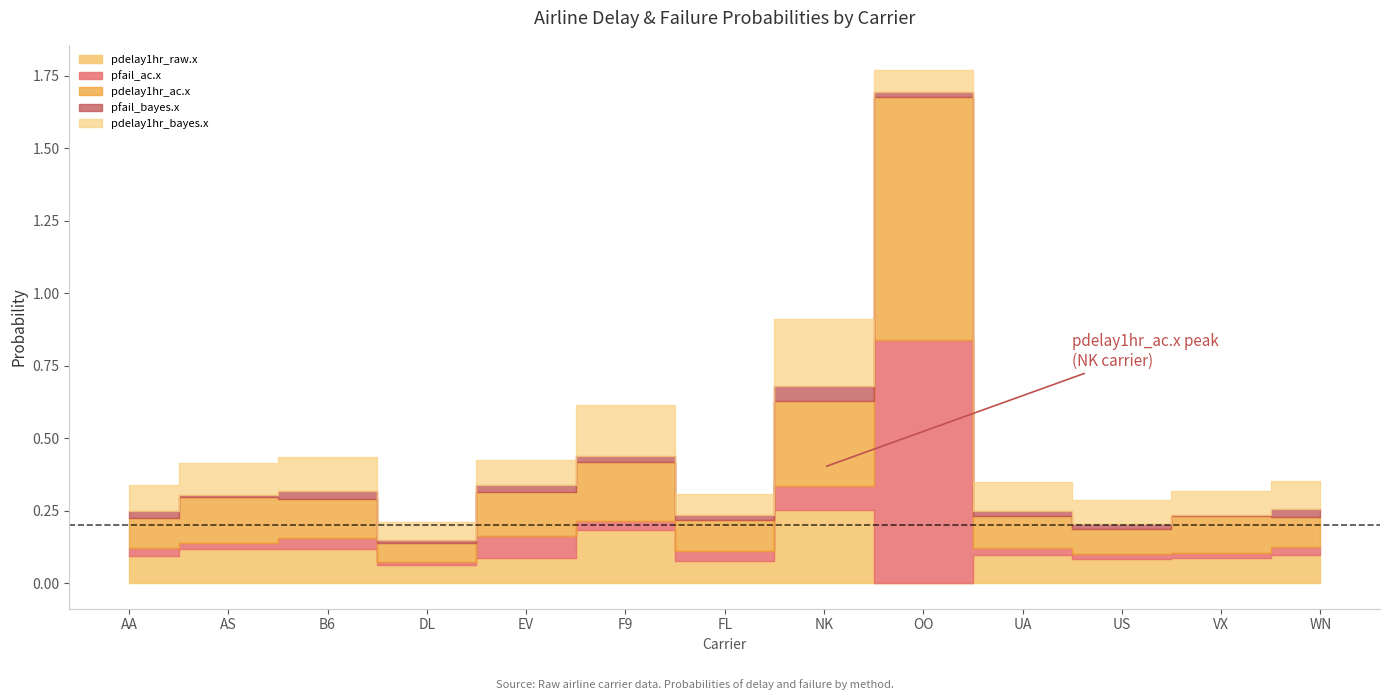

What are all the series names shown in the legend?

pdelay1hr_raw.x, pfail_ac.x, pdelay1hr_ac.x, pfail_bayes.x, pdelay1hr_bayes.x